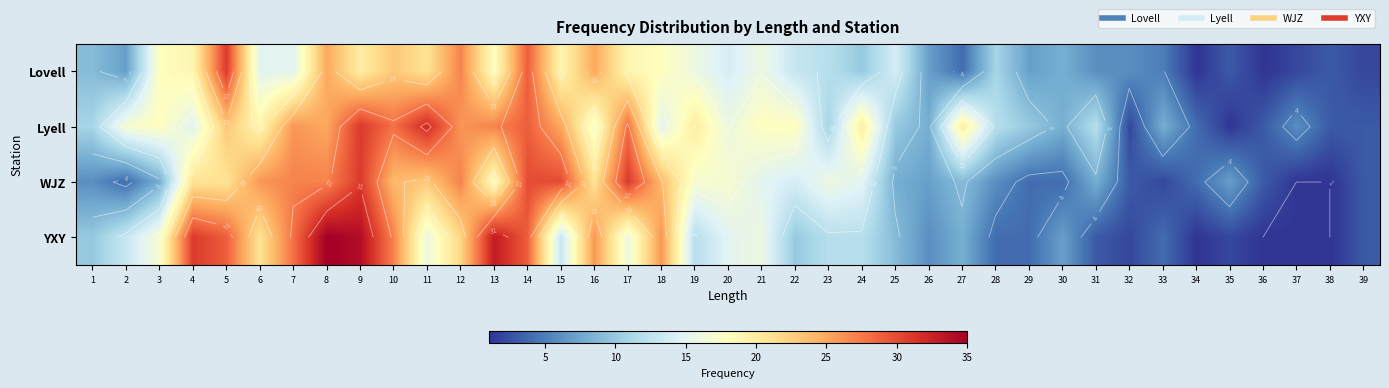

The value of Lovell at 30 is 5. True or false?

False